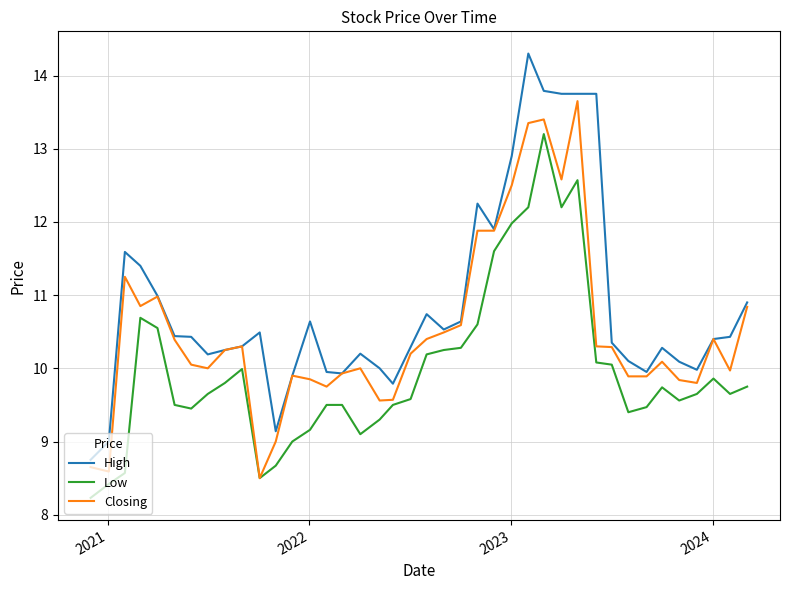

True or false: Low and High cross at least once.

False